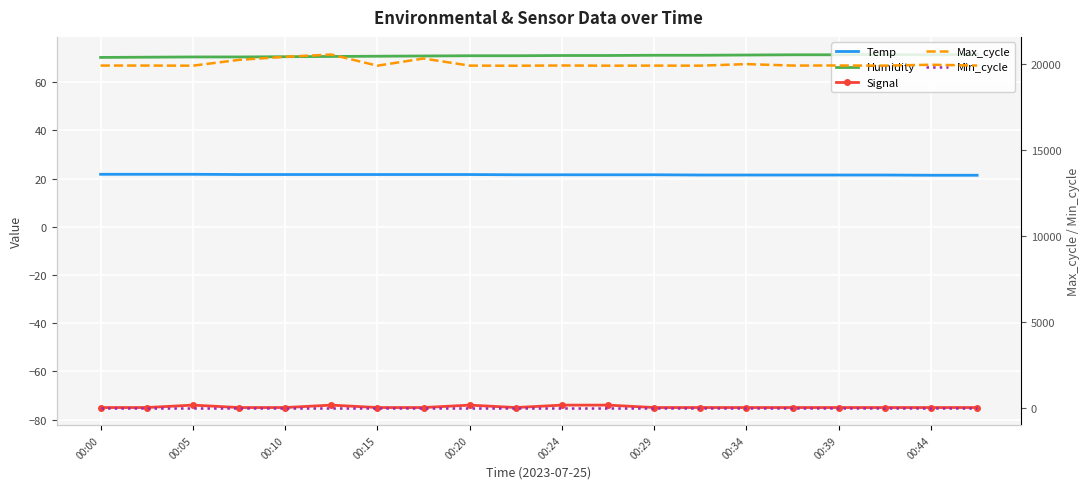

What is the spread (max minus min) of values at 00:15?

20343.0